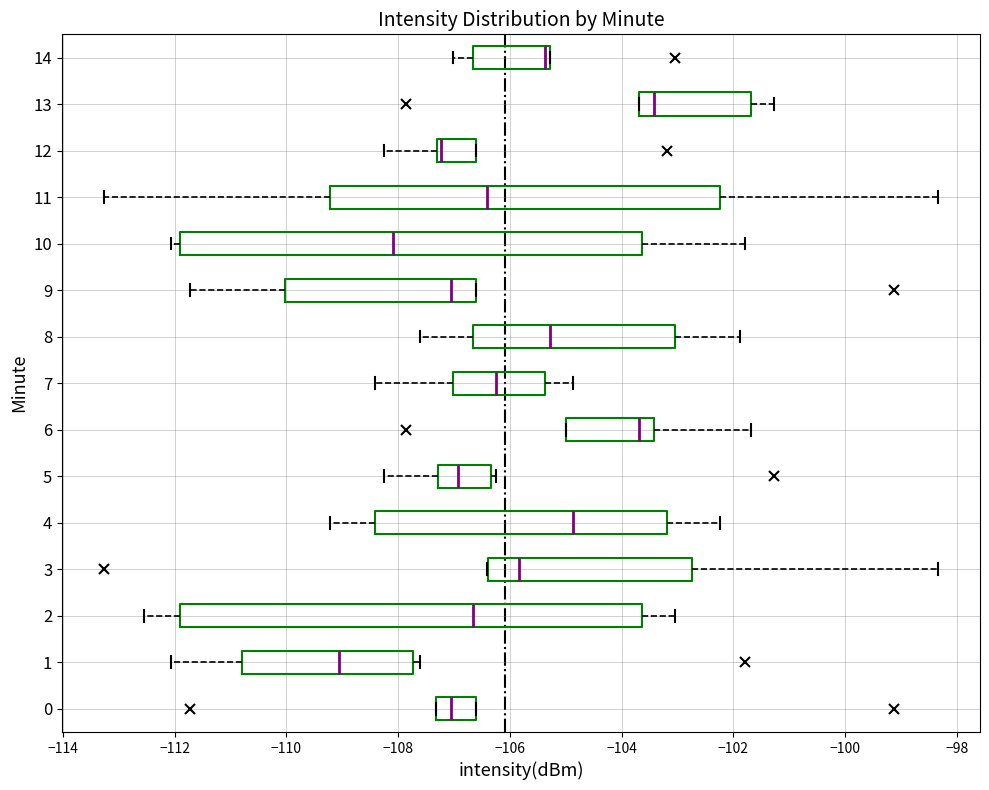

Reading bottom to top, transcribe this box plot: for each box, give where its median line is, the range the box spans, and where its two whiskers end, as read against the x-axis. The values are not printed on the chart, so give them approximately, as read against the axis.

0: median -107.0, box -107.4 to -106.6, whiskers -107.4 to -106.6
1: median -109.0, box -110.8 to -107.8, whiskers -112.0 to -107.6
2: median -106.6, box -111.8 to -103.6, whiskers -112.6 to -103.0
3: median -105.8, box -106.4 to -102.8, whiskers -106.4 to -98.4
4: median -104.8, box -108.4 to -103.2, whiskers -109.2 to -102.2
5: median -107.0, box -107.2 to -106.4, whiskers -108.2 to -106.2
6: median -103.6, box -105.0 to -103.4, whiskers -105.0 to -101.6
7: median -106.2, box -107.0 to -105.4, whiskers -108.4 to -104.8
8: median -105.2, box -106.6 to -103.0, whiskers -107.6 to -101.8
9: median -107.0, box -110.0 to -106.6, whiskers -111.8 to -106.6
10: median -108.0, box -111.8 to -103.6, whiskers -112.0 to -101.8
11: median -106.4, box -109.2 to -102.2, whiskers -113.2 to -98.4
12: median -107.2, box -107.4 to -106.6, whiskers -108.2 to -106.6
13: median -103.4, box -103.6 to -101.6, whiskers -103.6 to -101.2
14: median -105.4, box -106.6 to -105.2, whiskers -107.0 to -105.2